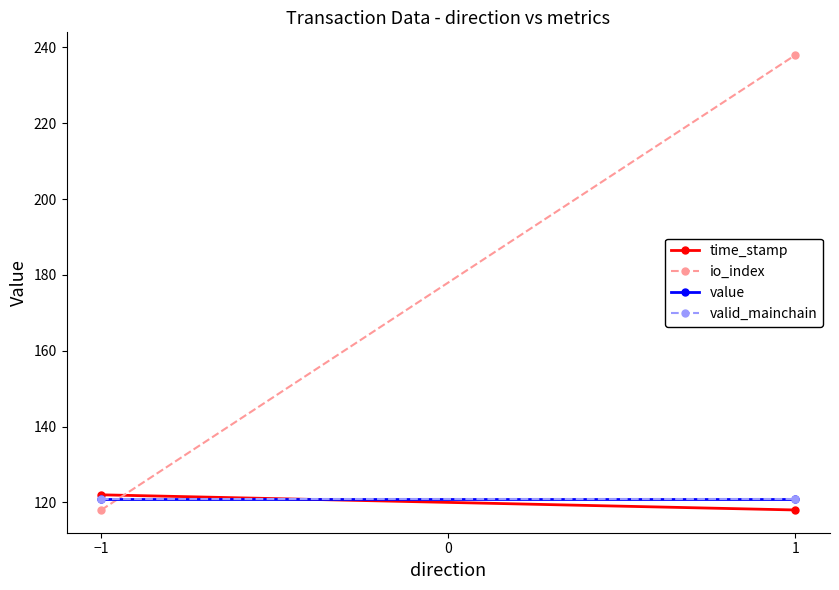

How many categories are shown in the chart?

2